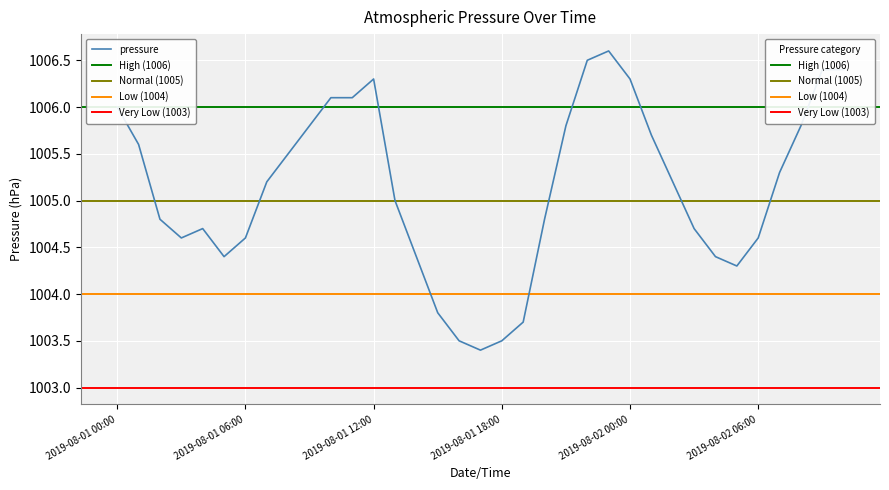

True or false: the data shows 1389.0 at 2019-08-02 05:00.

False